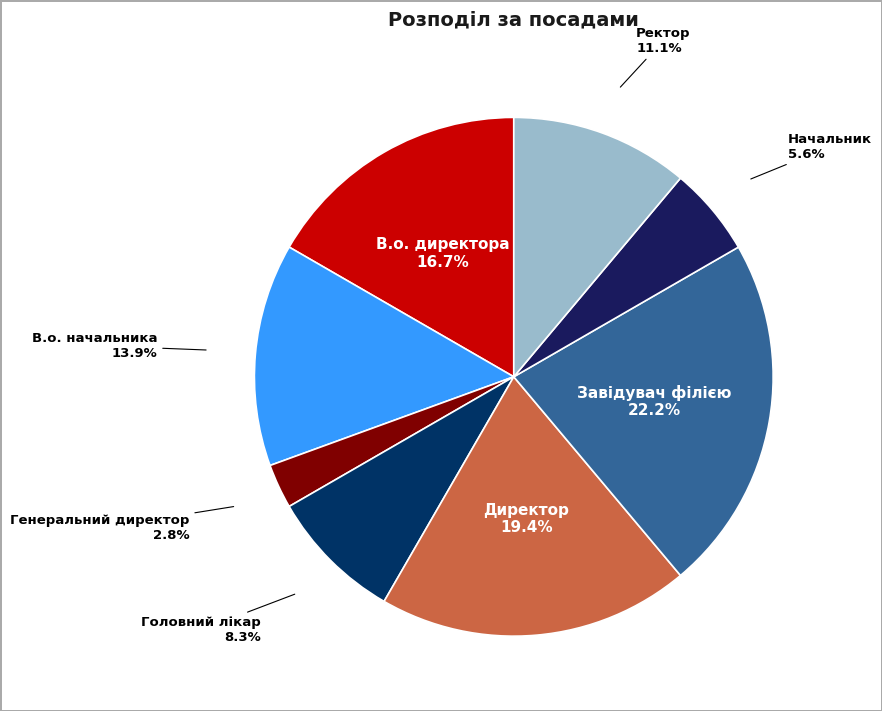

Which slice is the largest?

Завідувач філією